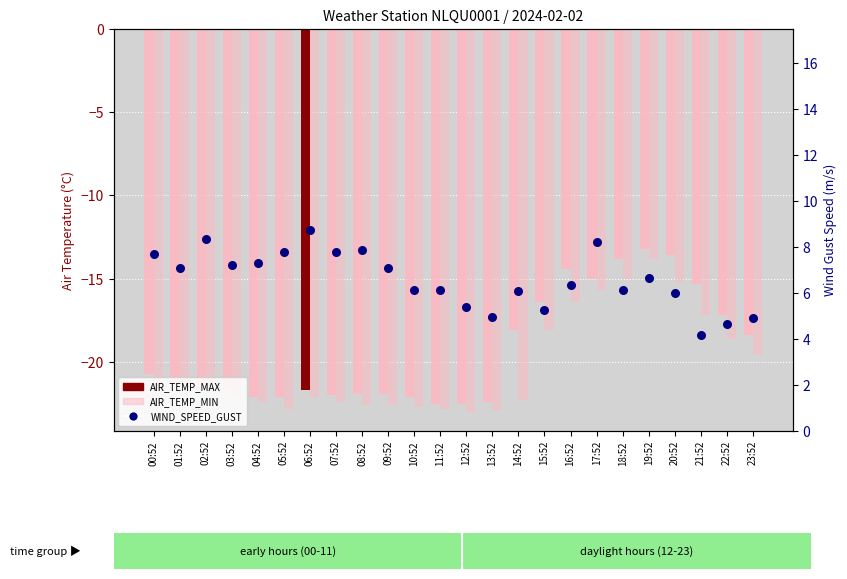

What is the total value across all series at 18:52?

-22.7